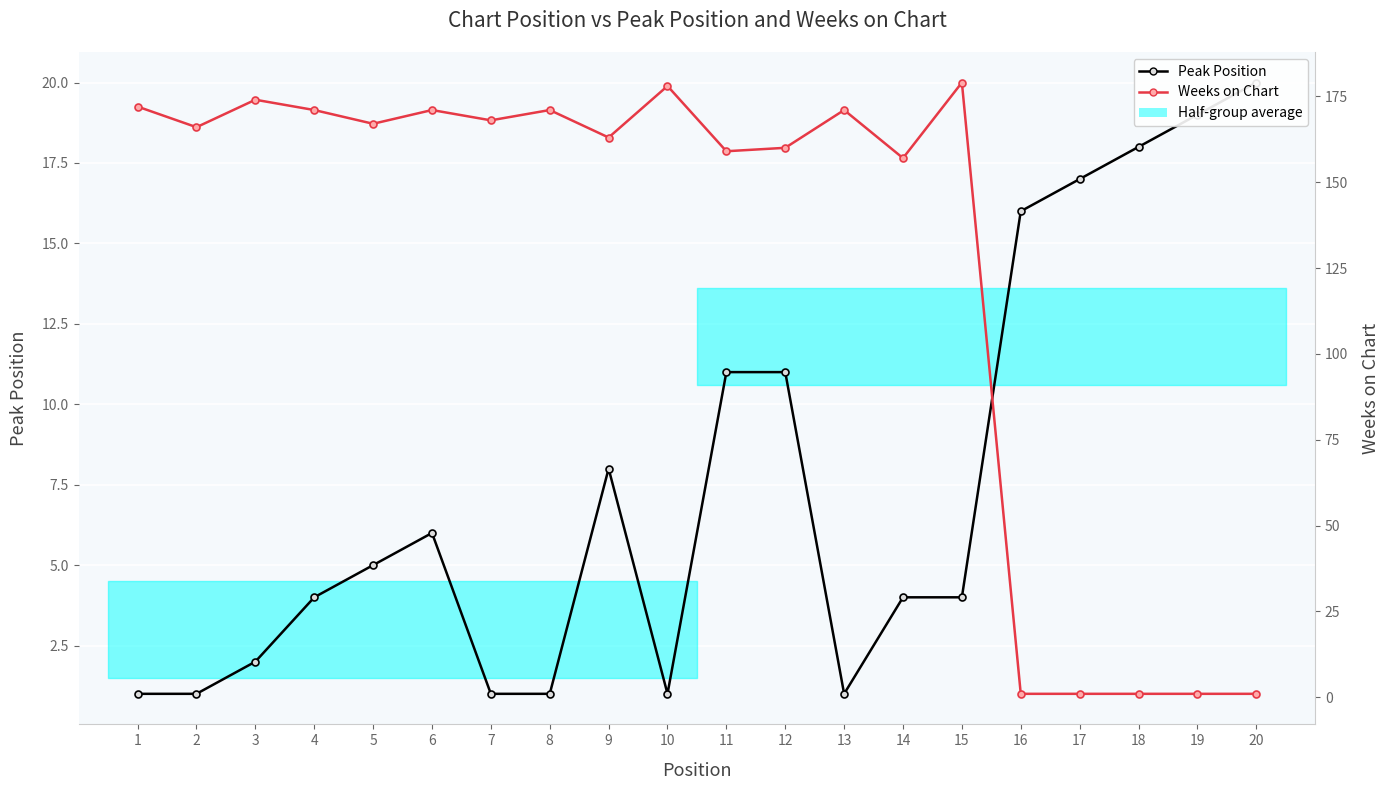

What is the difference between the maximum and second lowest values in the Peak Position series?

19